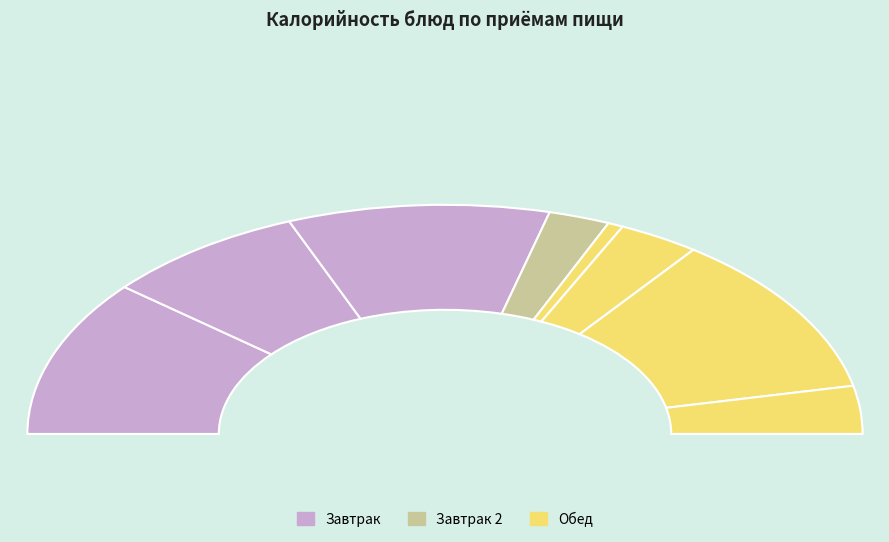

True or false: Кофейный напиток accounts for 16% of the total.

True